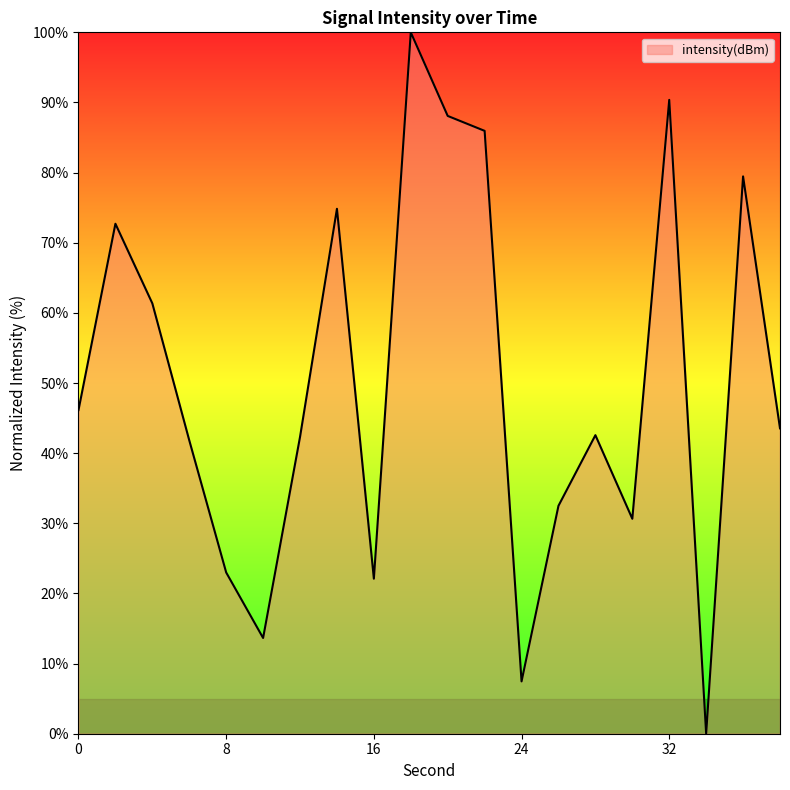

What is the maximum value shown in the chart?

100.0